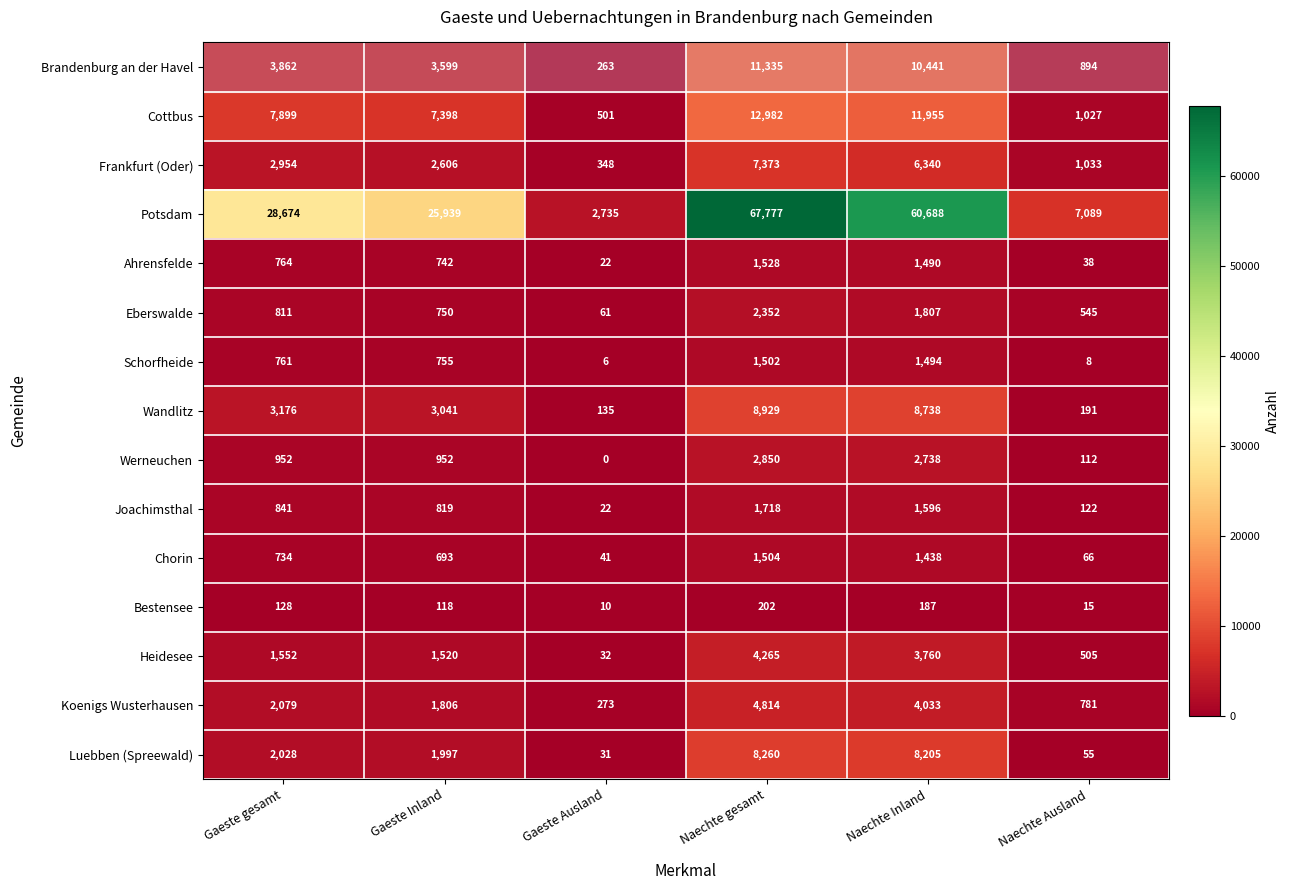

Rank the categories by Ahrensfelde value from lowest to highest.

Gaeste Ausland, Naechte Ausland, Gaeste Inland, Gaeste gesamt, Naechte Inland, Naechte gesamt